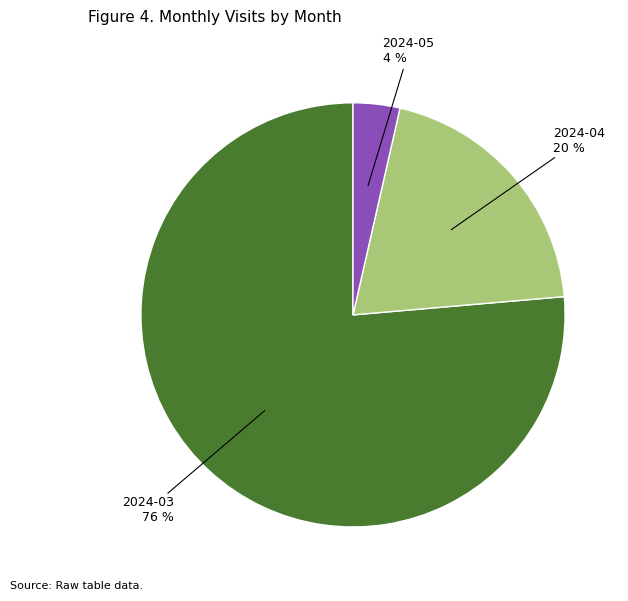

To the nearest percent, what is the average slice percentage?

33%